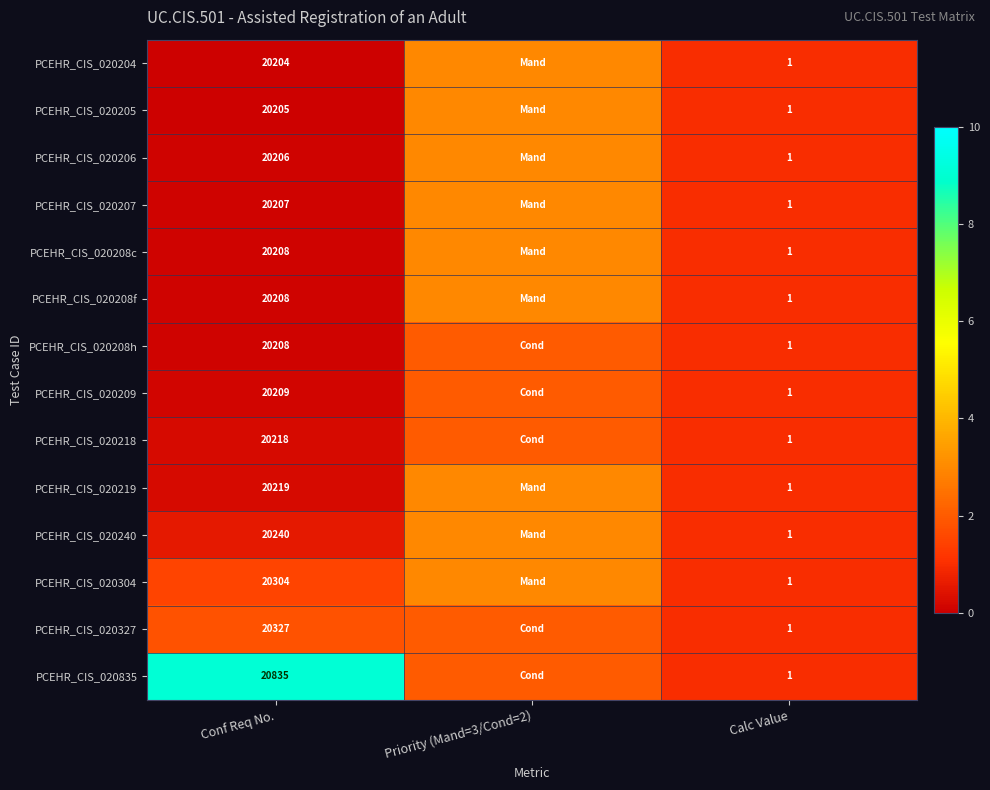

What is the total value across all series at Calc Value?

14